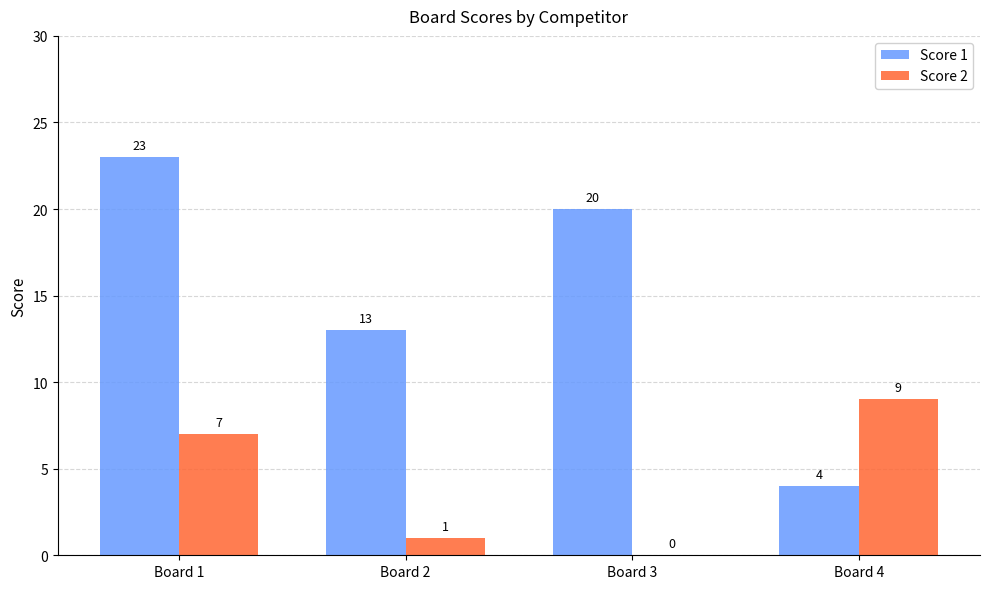

How many distinct data groups are displayed?

2